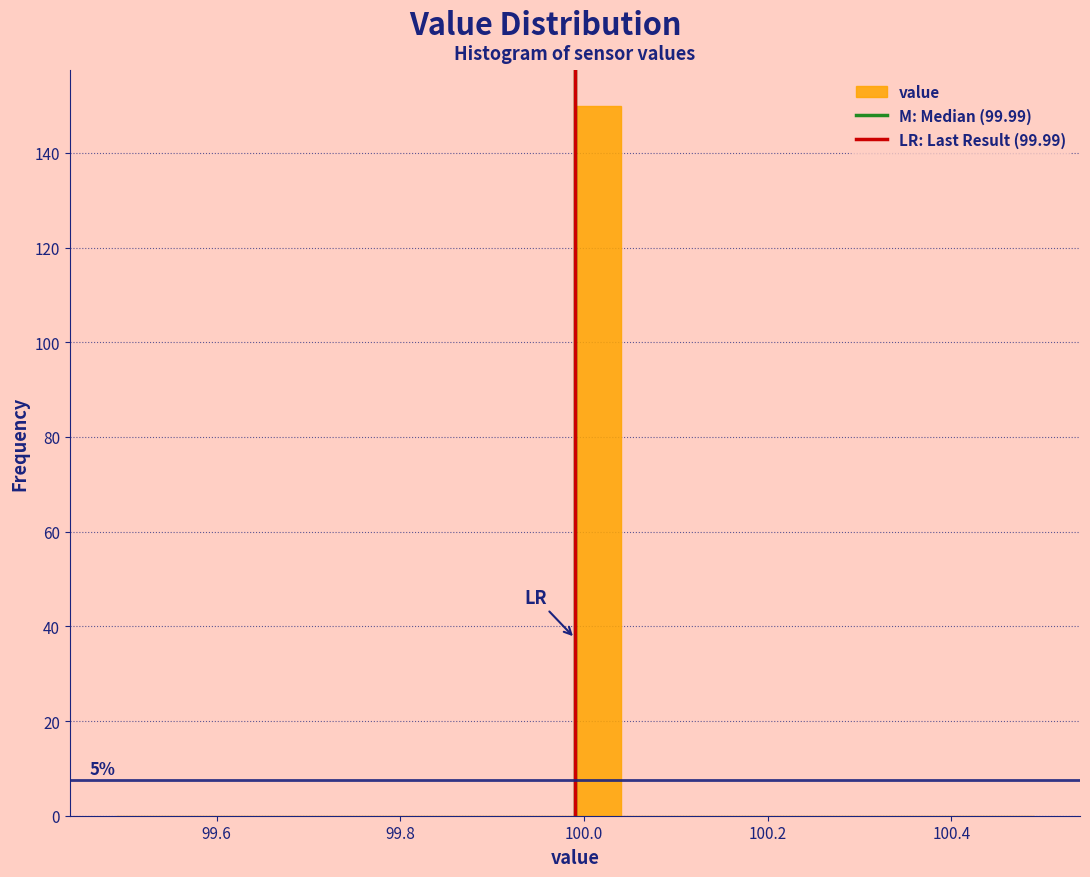

Read against the x-axis, roughly where is the centre of the tallest bar?

100.02